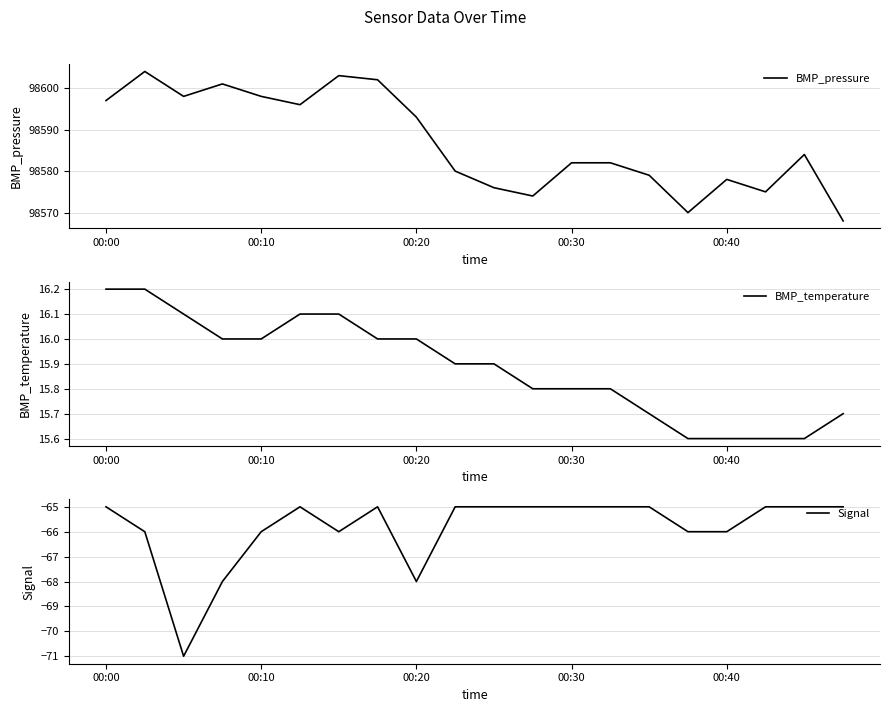

What is the highest value of the BMP_temperature series?

16.2